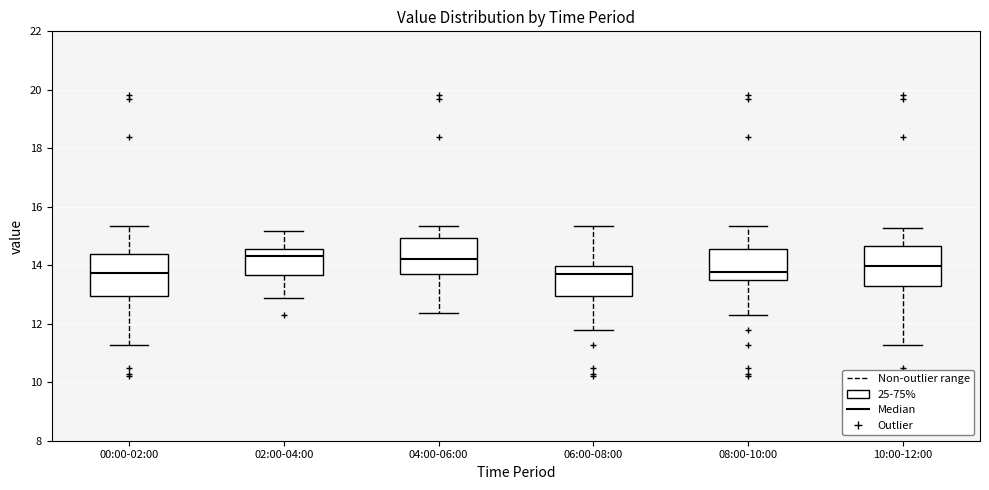

Reading left to right, transcribe this box plot: for each box, give where its median line is, the range the box spans, and where its two whiskers end, as read against the y-axis. The values are not printed on the chart, so give them approximately, as read against the axis.

00:00-02:00: median 13.8, box 13.0 to 14.4, whiskers 11.2 to 15.4
02:00-04:00: median 14.4, box 13.6 to 14.6, whiskers 12.8 to 15.2
04:00-06:00: median 14.2, box 13.8 to 15.0, whiskers 12.4 to 15.4
06:00-08:00: median 13.6, box 13.0 to 14.0, whiskers 11.8 to 15.4
08:00-10:00: median 13.8, box 13.6 to 14.6, whiskers 12.4 to 15.4
10:00-12:00: median 14.0, box 13.2 to 14.6, whiskers 11.2 to 15.2